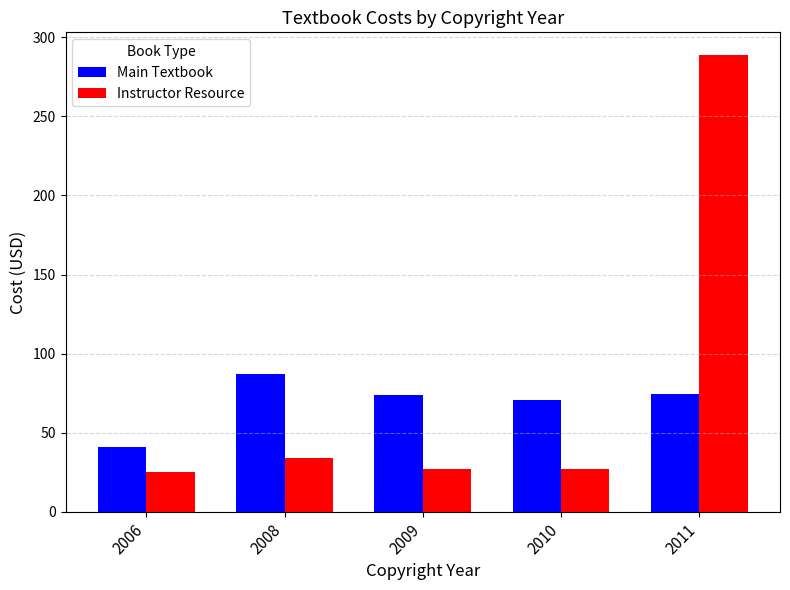

The value of Main Textbook at 2006 is 53.8. True or false?

False